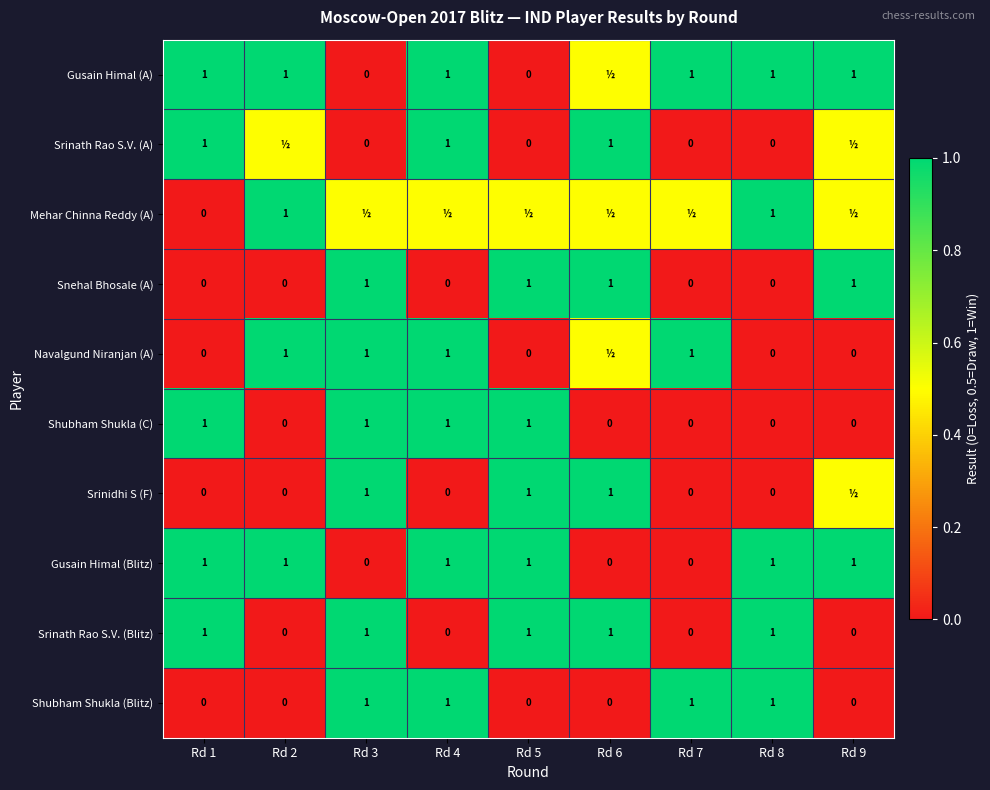

What is the highest value of the Gusain Himal (Blitz) series?

1.0